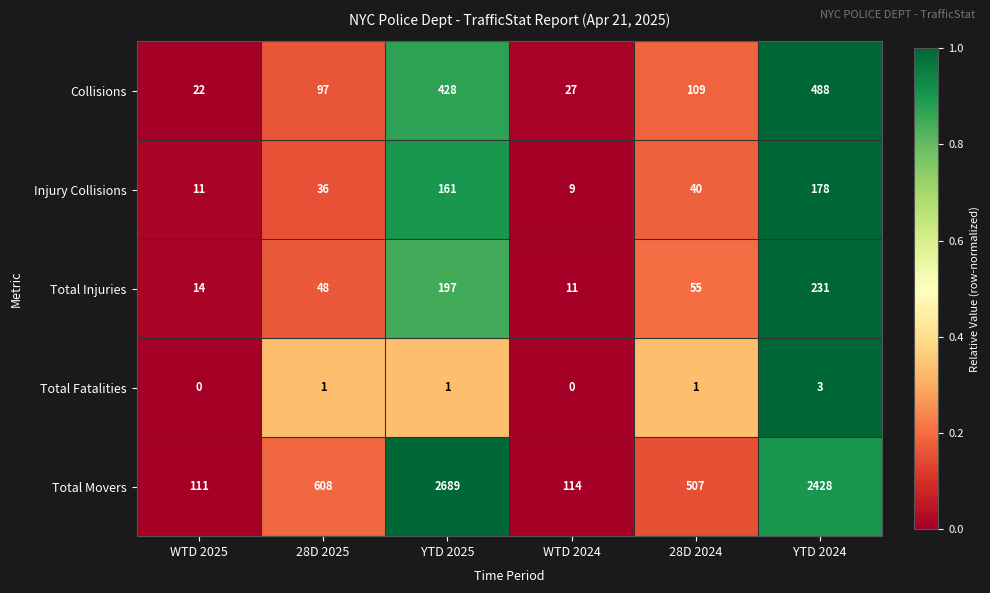

Rank the series by their maximum value, from highest to lowest.

Total Movers, Collisions, Total Injuries, Injury Collisions, Total Fatalities